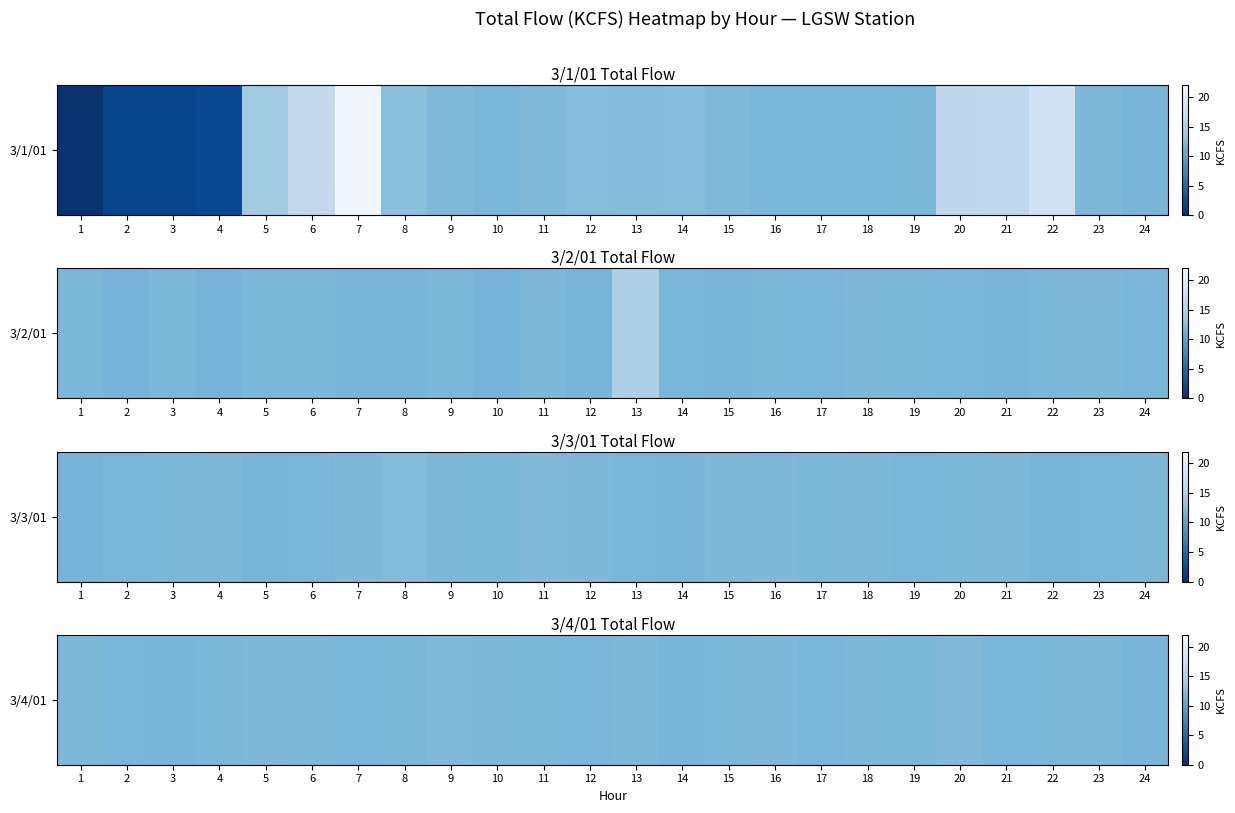

List the labels in order of value, largest first.

9, 20, 5, 16, 1, 6, 10, 13, 18, 23, 4, 8, 11, 15, 19, 22, 2, 7, 12, 17, 21, 3, 14, 24